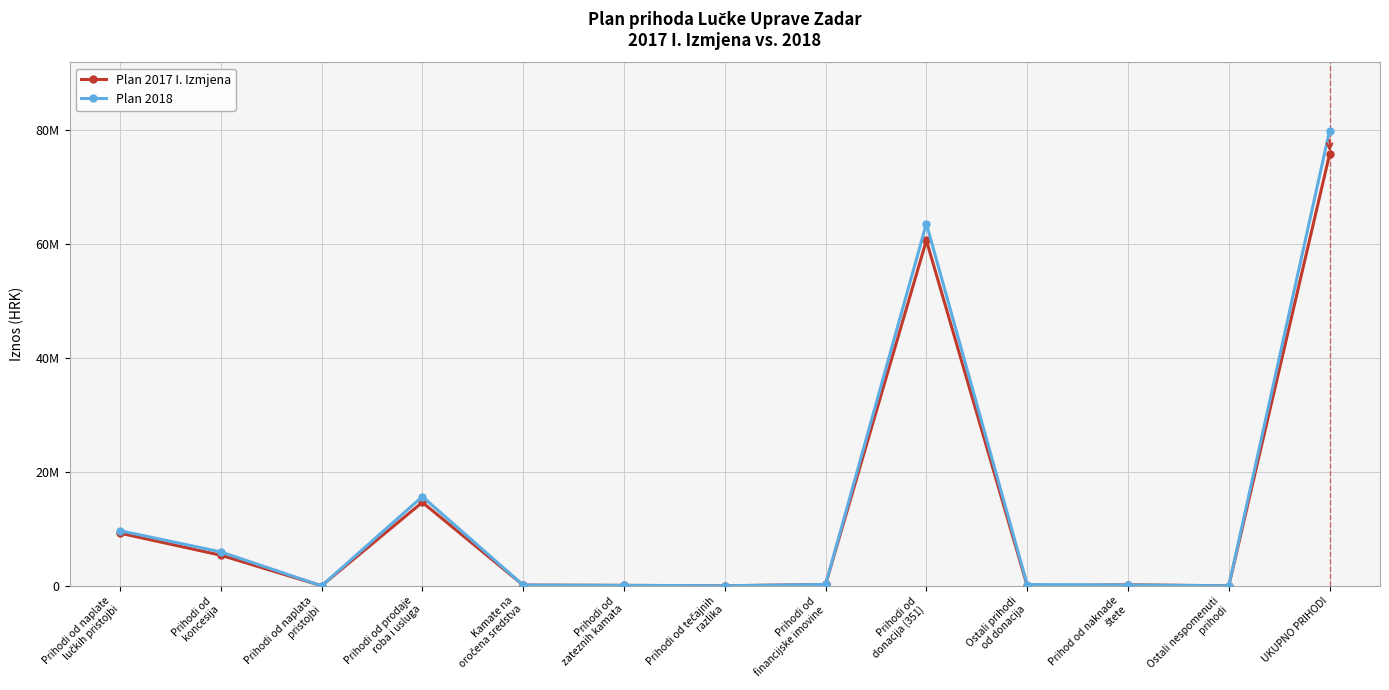

Does the chart display data point markers on the line(s)?

Yes